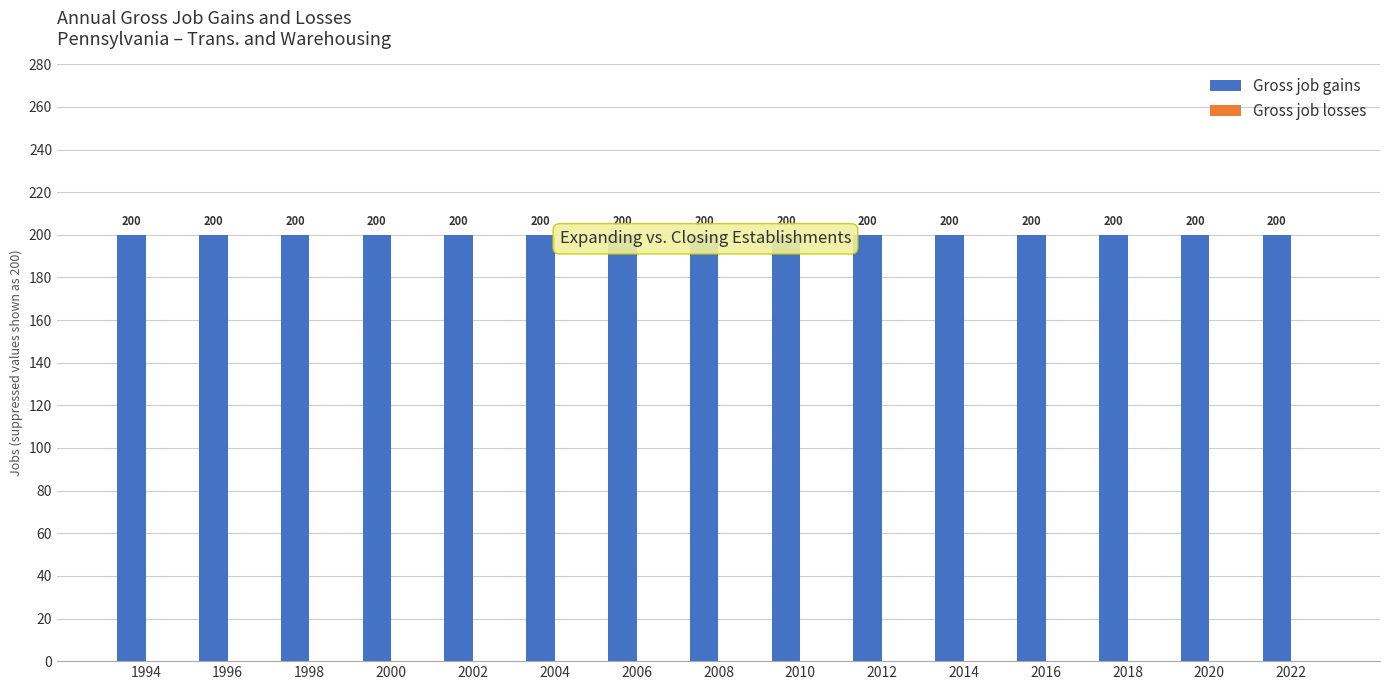

Which series has the largest range (max minus min)?

Gross job gains